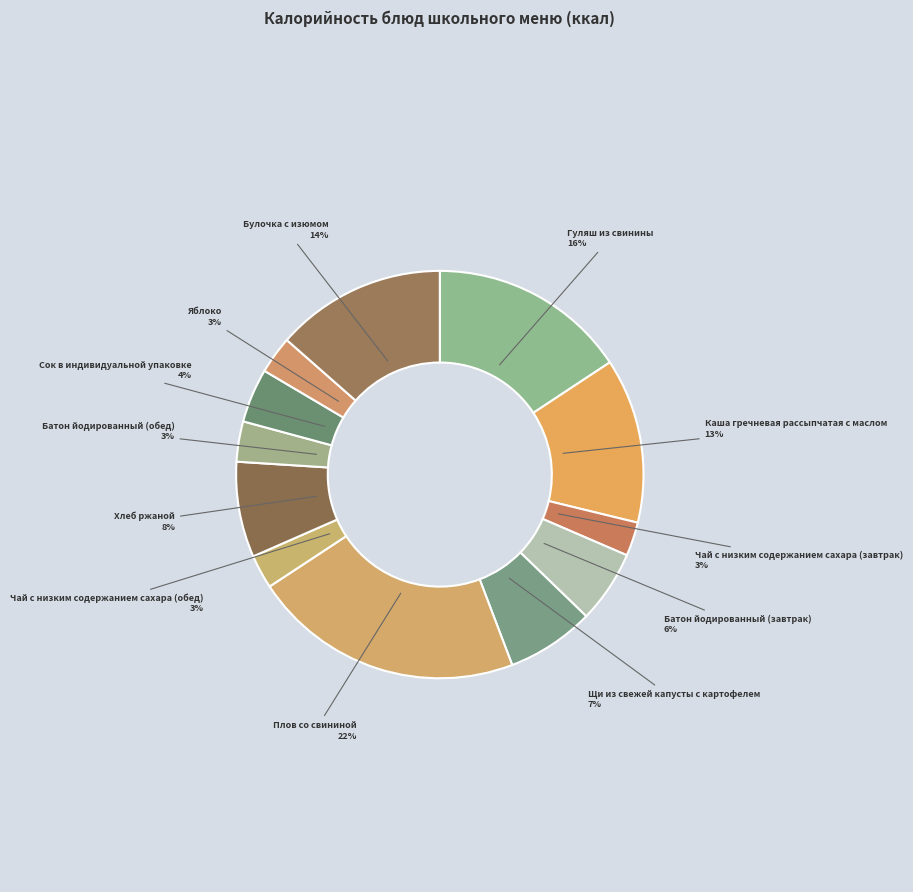

What percentage is the Гуляш из свинины slice, to the nearest percent?

16%